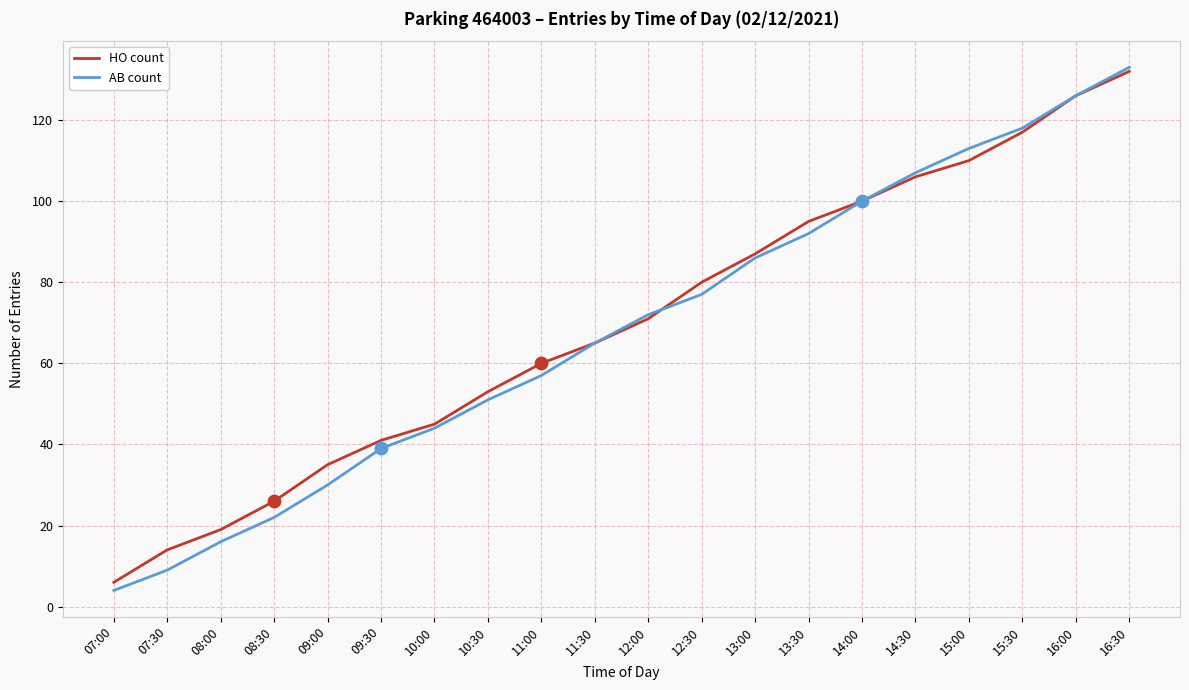

Which series has the largest total across all categories?

HO count